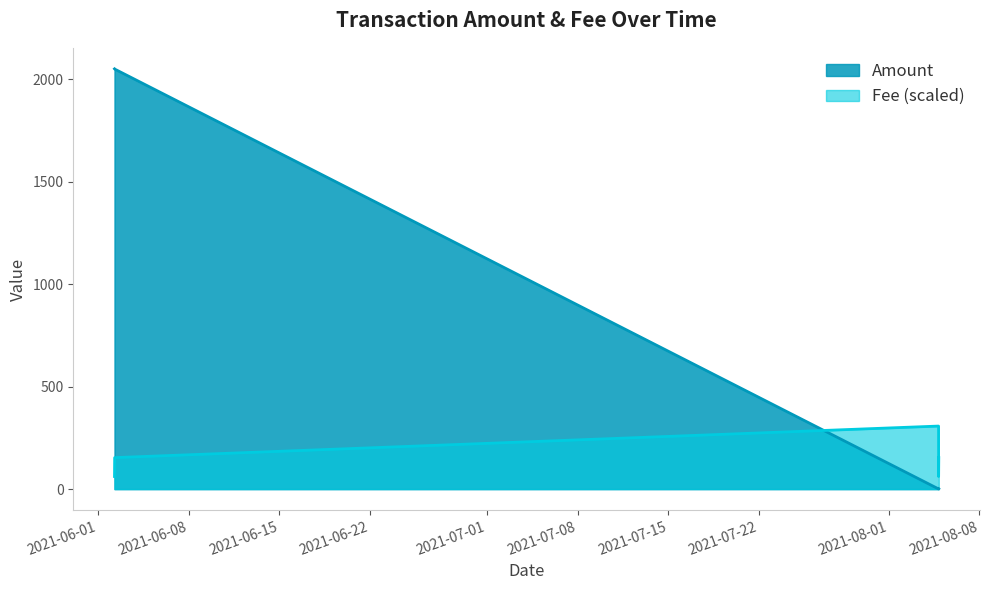

At which category does Fee reach its first local peak?

2021-08-04 20:24:00